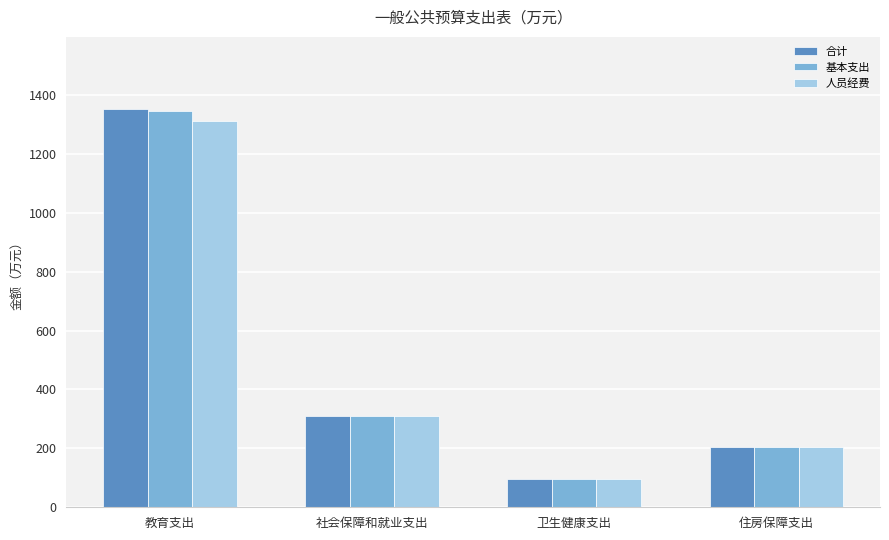

Which series has the largest range (max minus min)?

合计